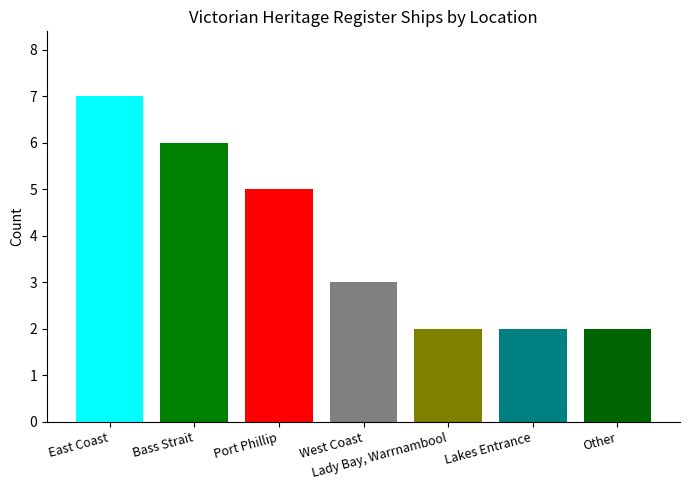

Count the values in the range 2 to 6.

6